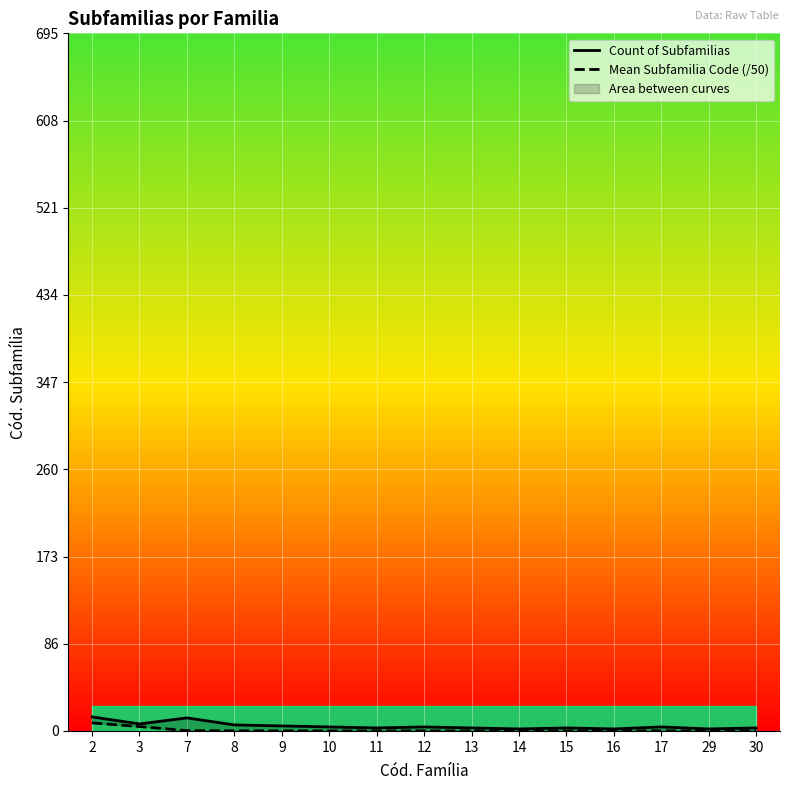

True or false: Mean Subfamilia Code (/50) and Count of Subfamilias cross at least once.

False